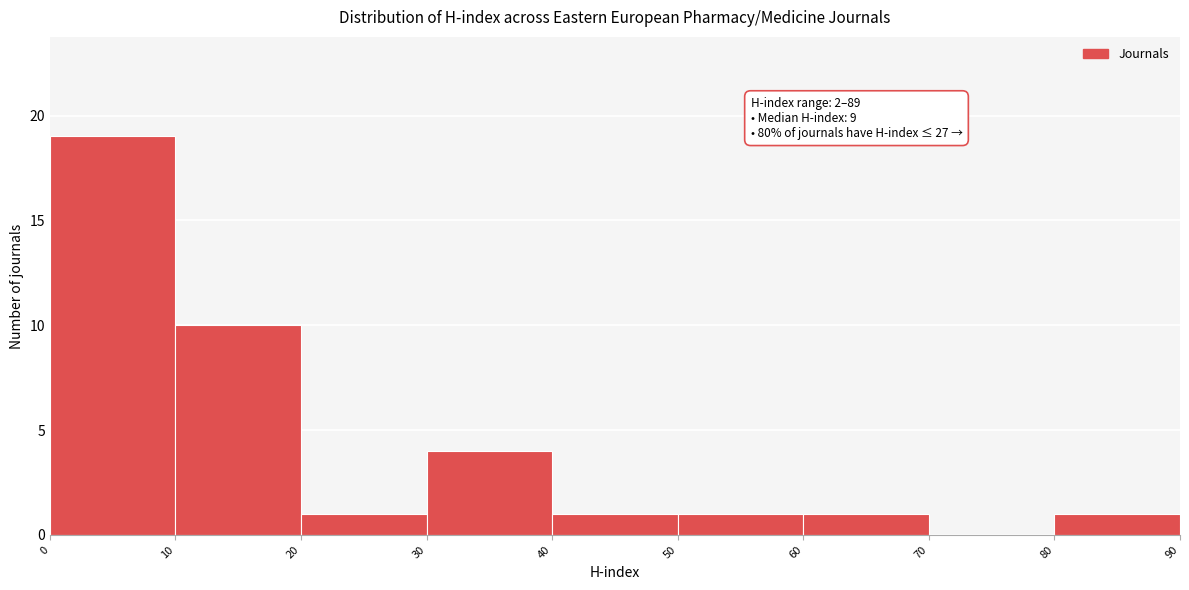

Over which range of the x-axis is the bar tallest?

0 to 10